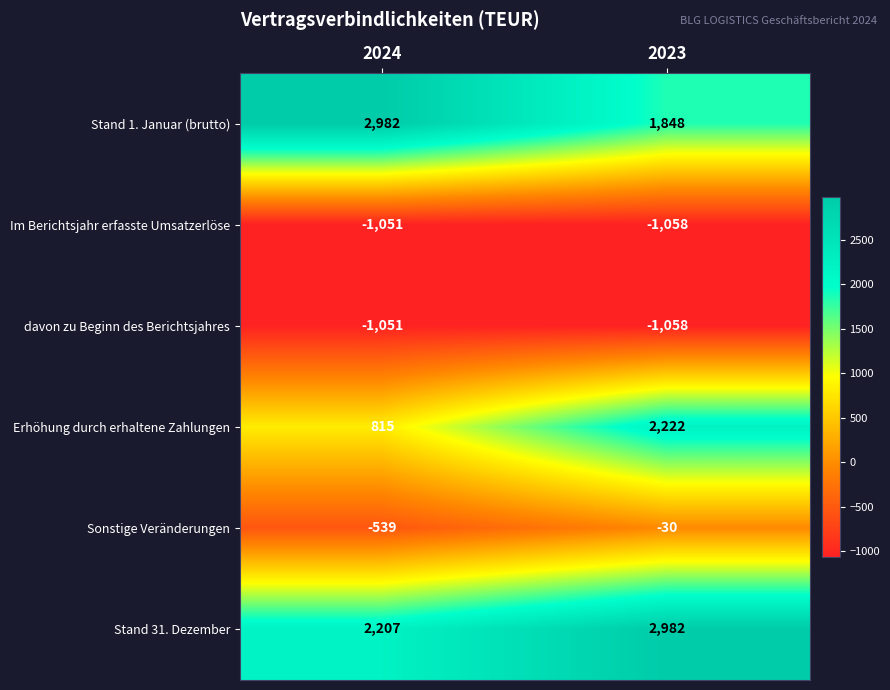

At which category is the sum across all series the highest?

2023